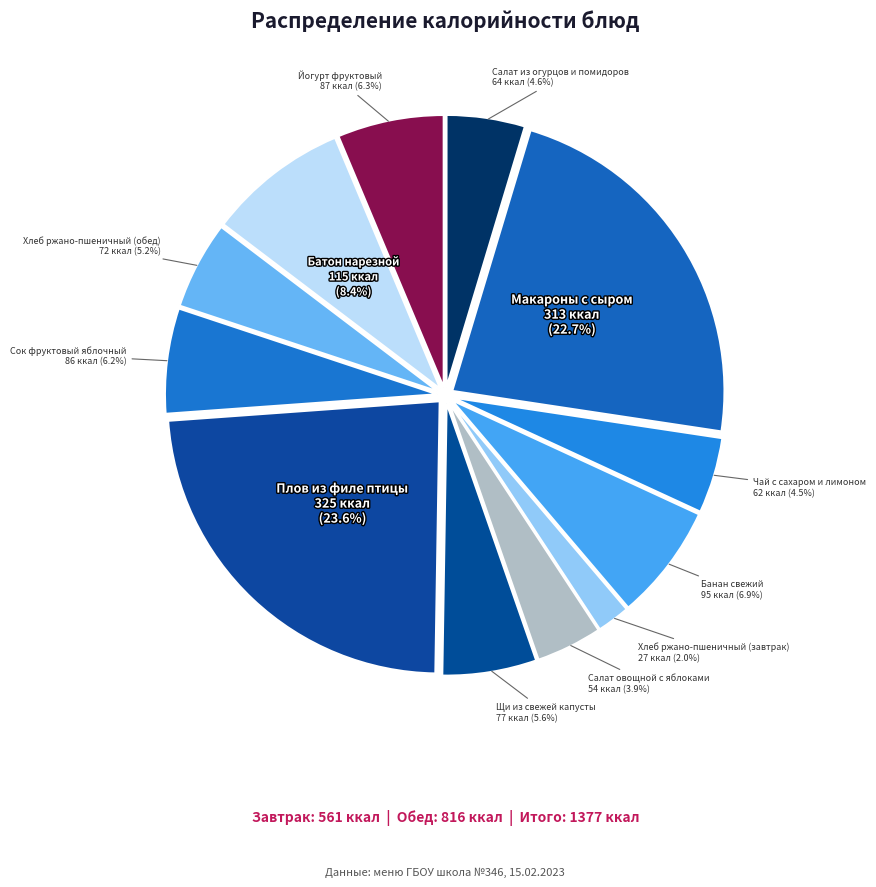

Is there a majority slice in this chart?

No